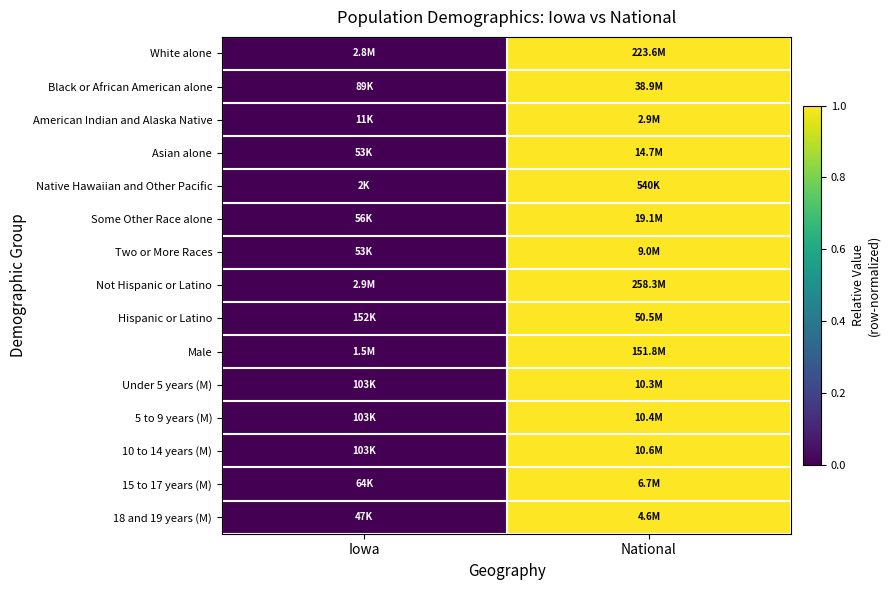

Rank the series at Iowa from highest to lowest value.

White alone, Black or African American alone, American Indian and Alaska Native, Asian alone, Native Hawaiian and Other Pacific, Some Other Race alone, Two or More Races, Not Hispanic or Latino, Hispanic or Latino, Male, Under 5 years (M), 5 to 9 years (M), 10 to 14 years (M), 15 to 17 years (M), 18 and 19 years (M)